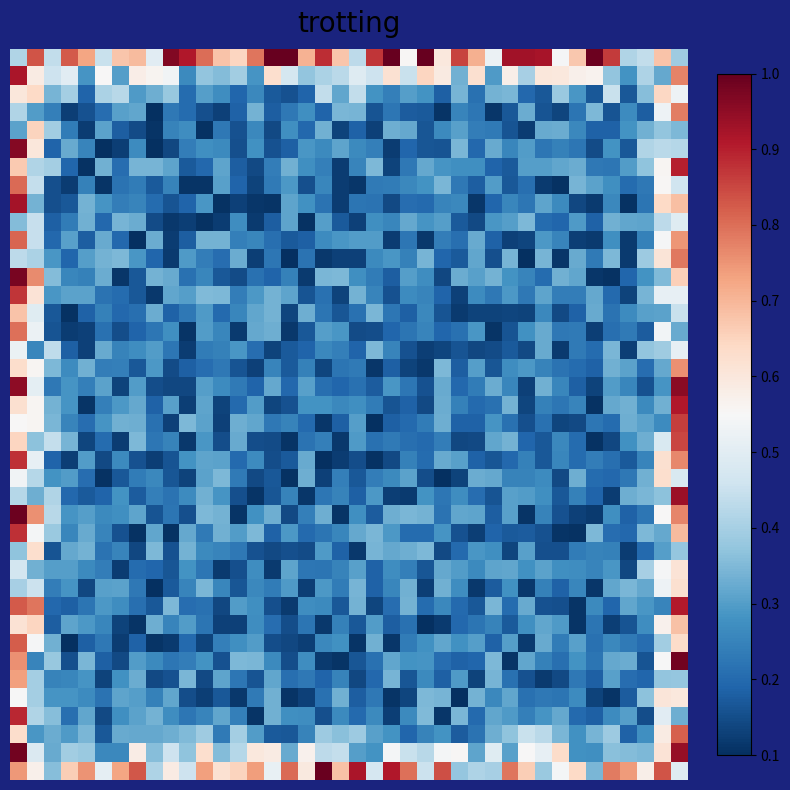

At which category does the chart reach its minimum across all series?

21